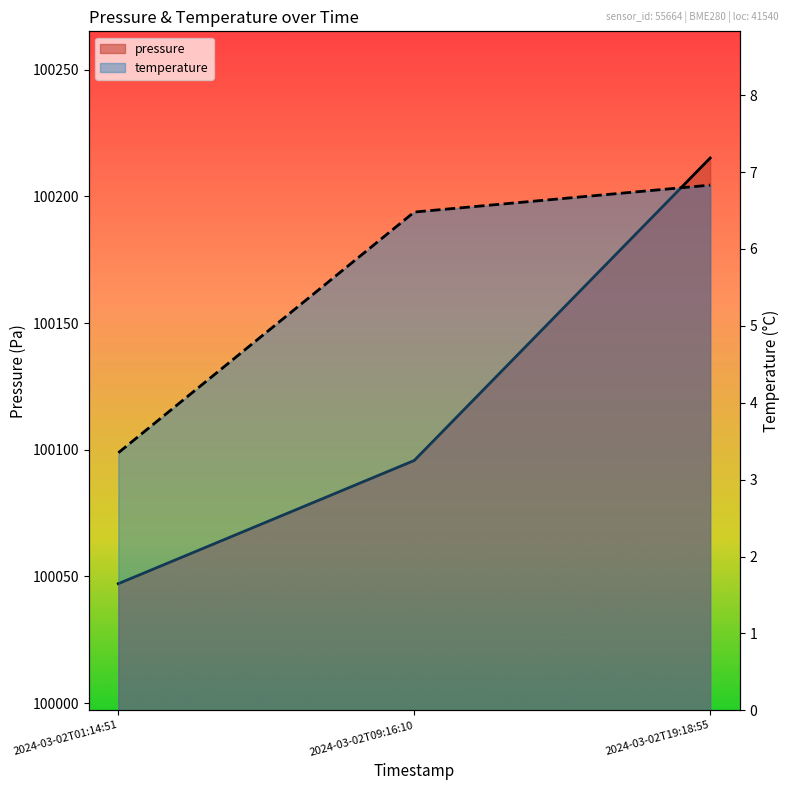

Count the number of data series in this chart.

2